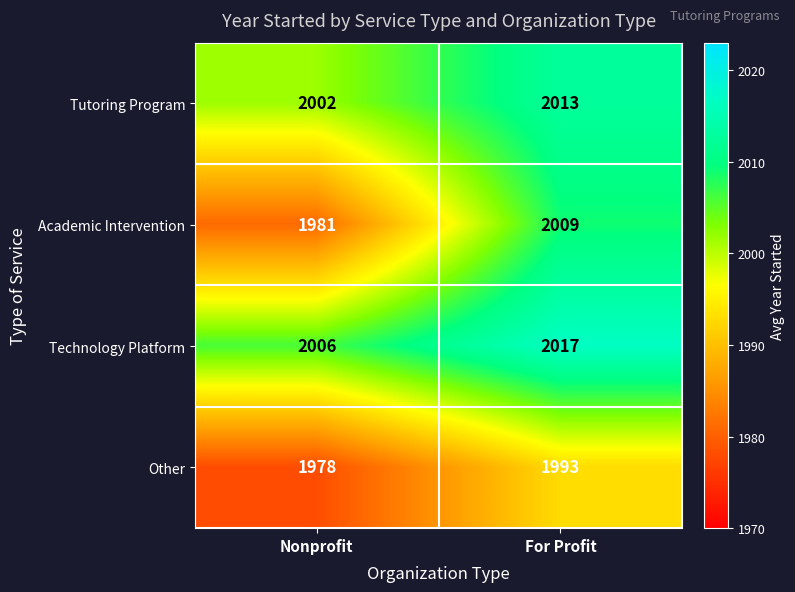

Reading left to right, transcribe all the data shown in this chart.

Tutoring Program: 2002	2013
Academic Intervention: 1981	2009
Technology Platform: 2006	2017
Other: 1978	1993